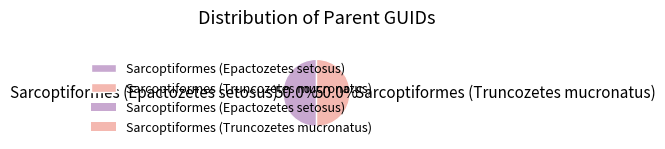

Combined, what portion of the pie is Sarcoptiformes (Truncozetes mucronatus) and Sarcoptiformes (Epactozetes setosus)?

100.0%